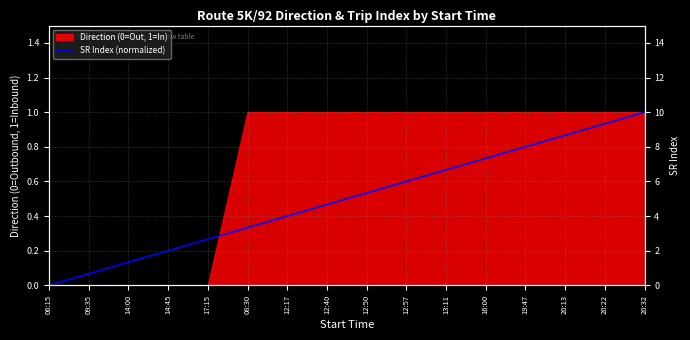

True or false: the data has more than 2 interior local peaks.

False